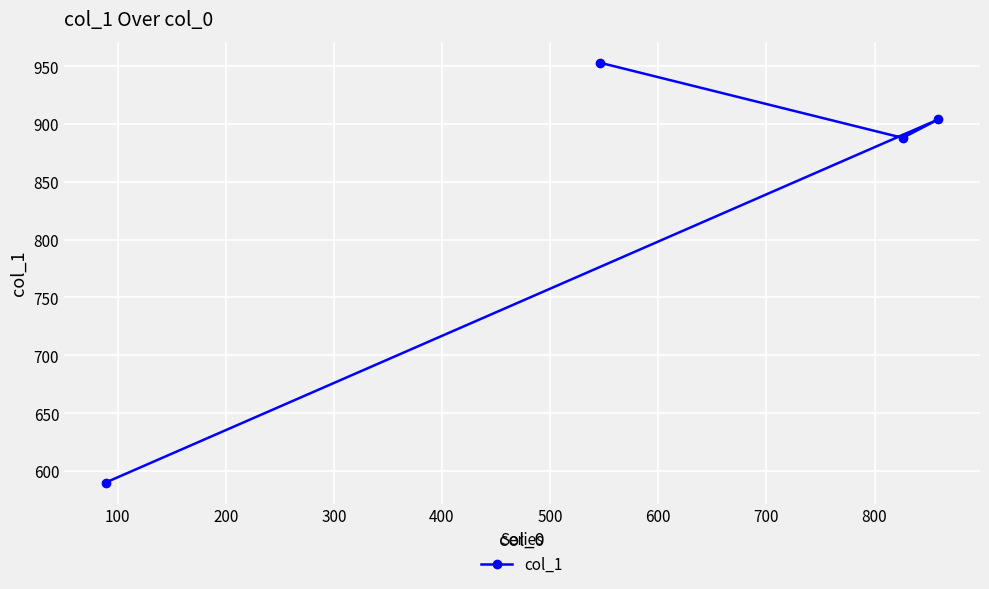

What is the average value?

834